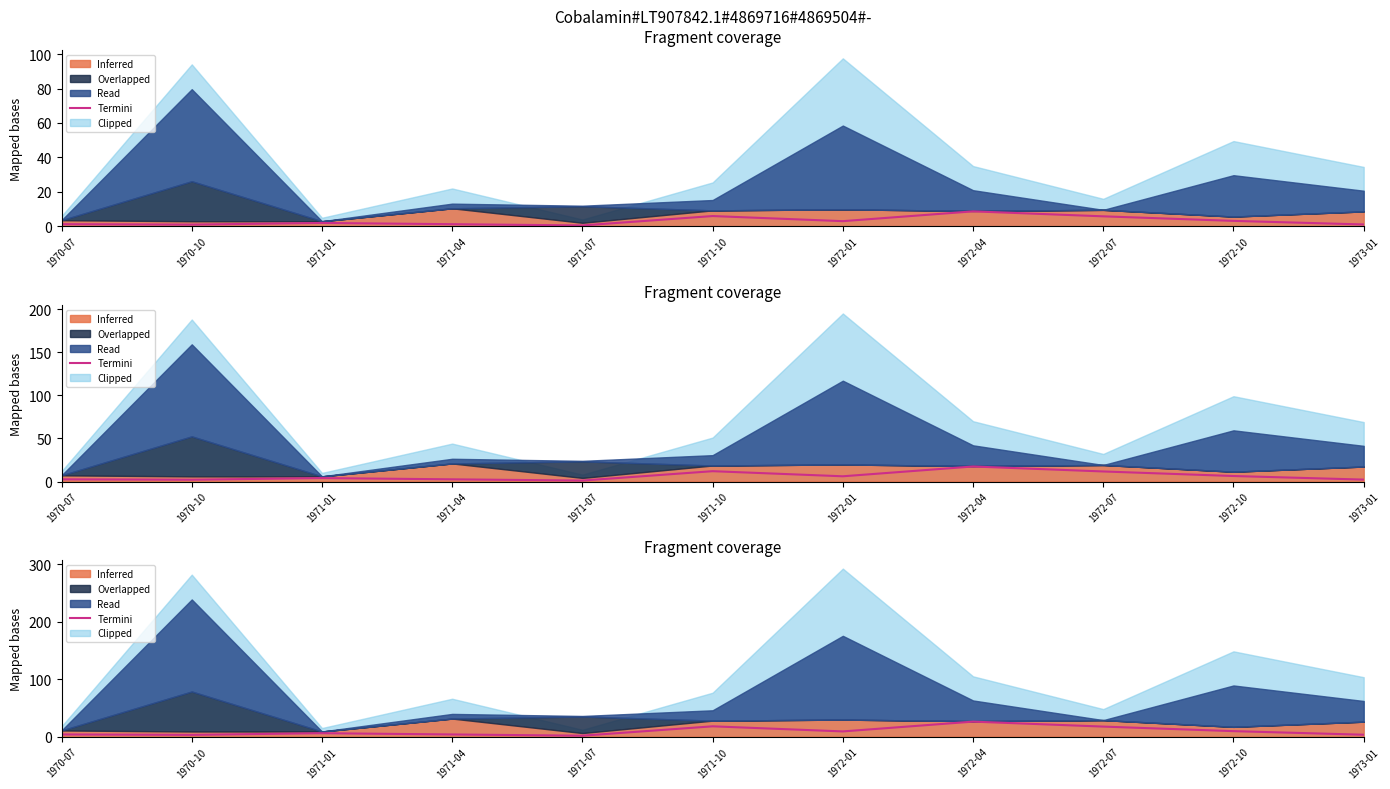

What position from the left is 1973-01?

11